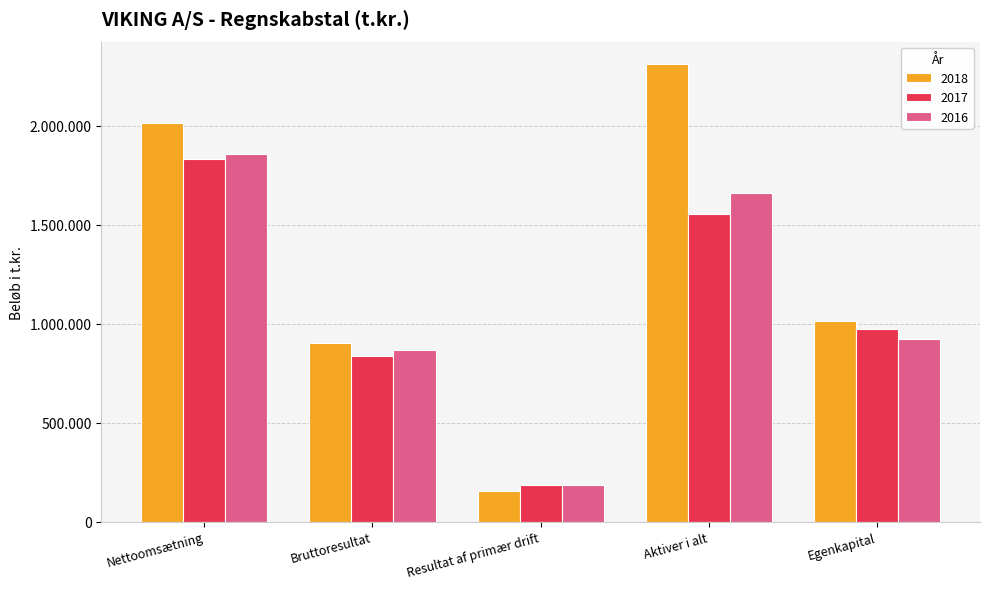

Are the bars grouped side by side (vs. stacked)?

Yes